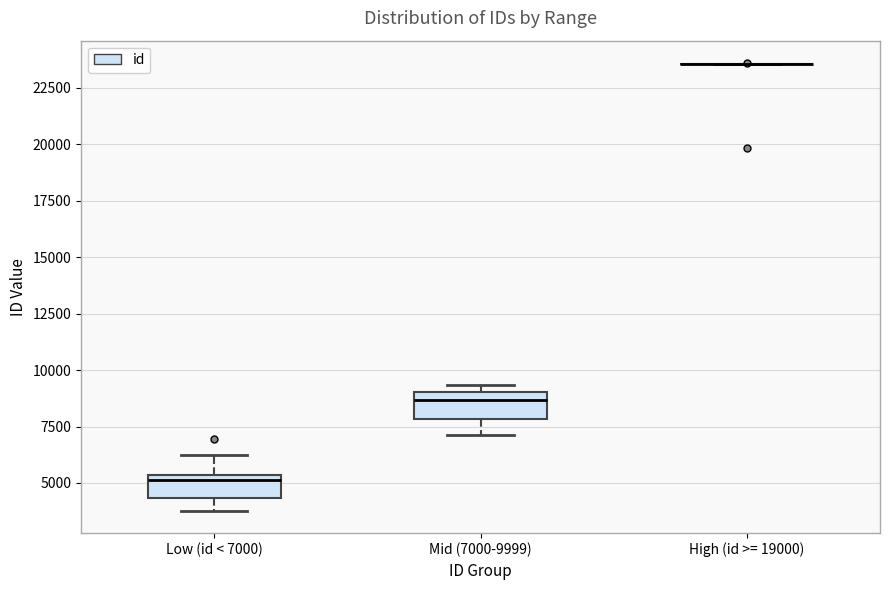

Reading left to right, transcribe this box plot: for each box, give where its median line is, the range the box spans, and where its two whiskers end, as read against the y-axis. The values are not printed on the chart, so give them approximately, as read against the axis.

Low (id < 7000): median 5000, box 4500 to 5500, whiskers 4000 to 6000
Mid (7000-9999): median 8500, box 8000 to 9000, whiskers 7000 to 9500
High (id >= 19000): box collapsed to a line at 23500, whiskers 23500 to 23500